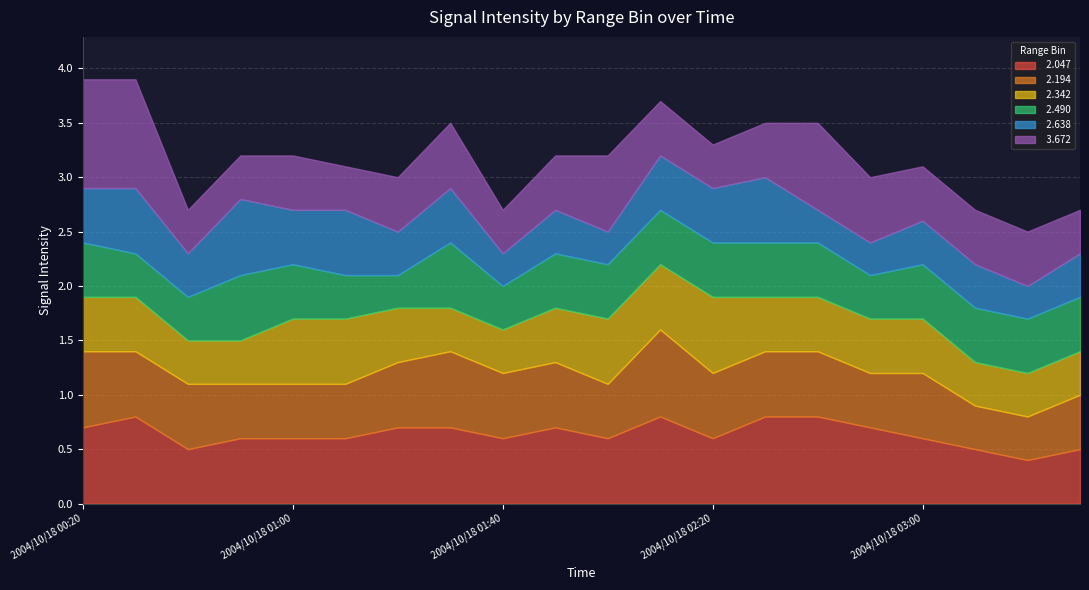

How many times do   2.194 and   2.342 cross each other?

6